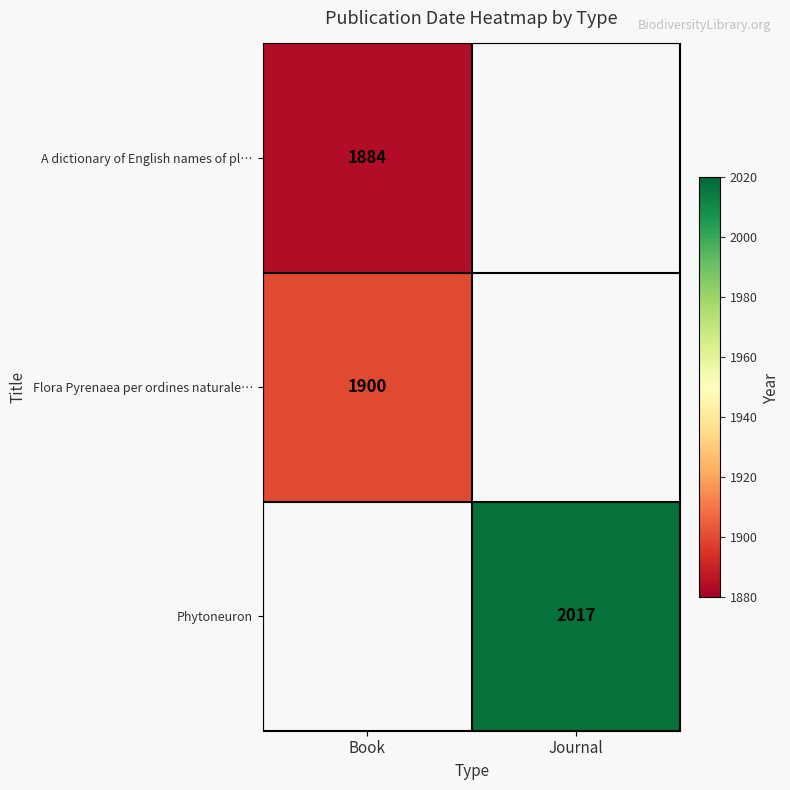

Is the value of A dictionary of English names of pl… at Book greater than the value of Flora Pyrenaea per ordines naturale… at Book?

No